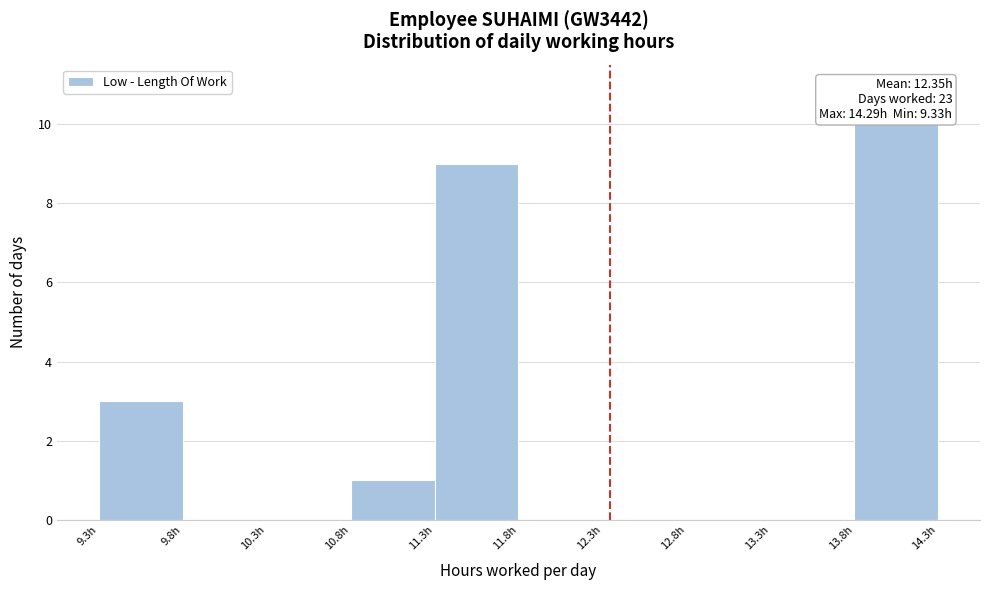

Over which range of the x-axis is the bar tallest?

13.80 to 14.30